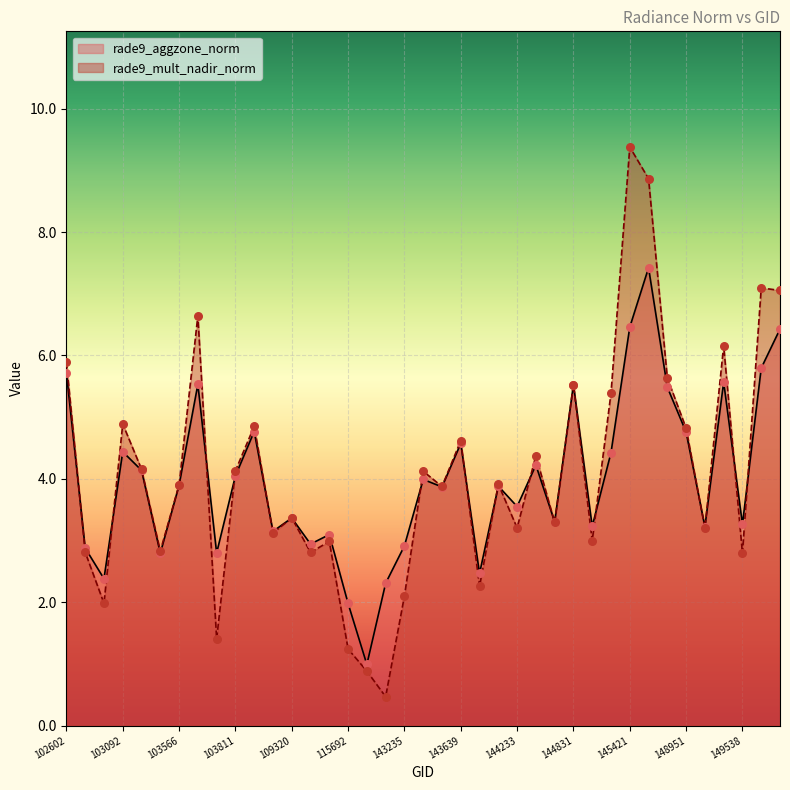

What are all the series names shown in the legend?

rade9_aggzone_norm, rade9_mult_nadir_norm